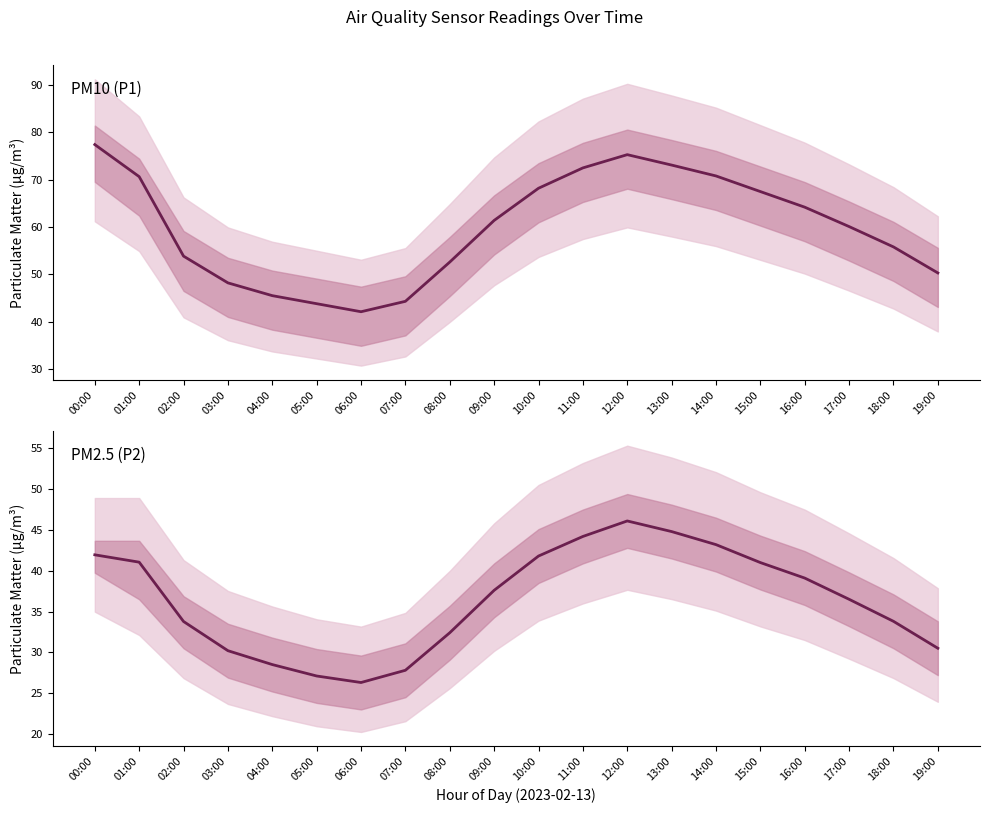

Which category has the highest value across all series?

00:00